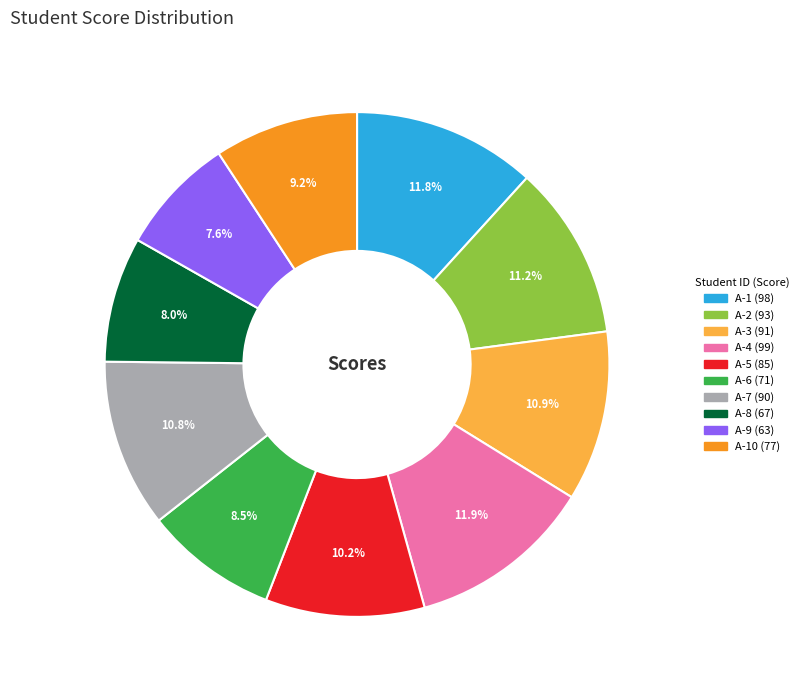

Does any single category account for the majority?

No